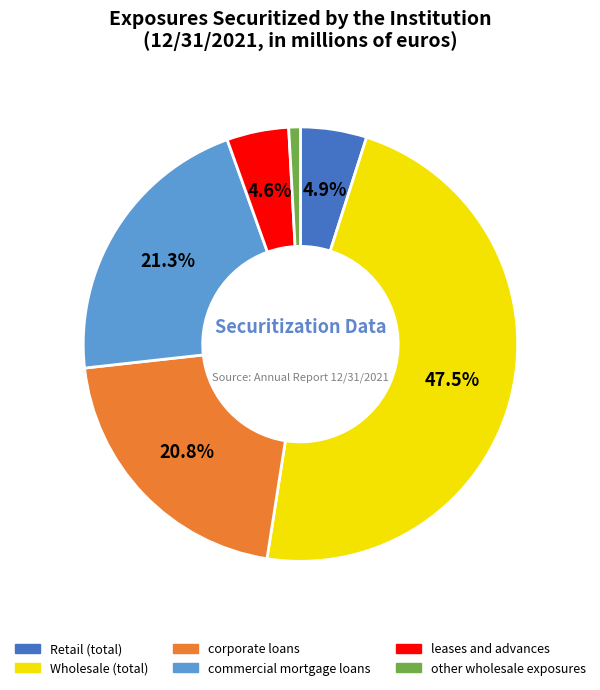

Is there any slice that represents more than half of the pie?

No